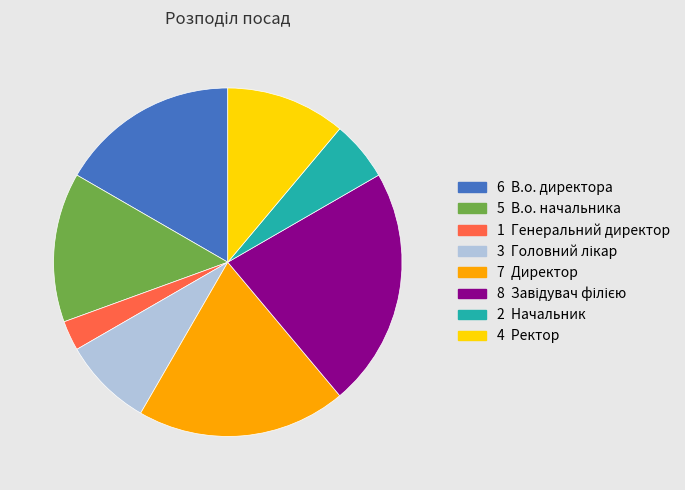

Is there a majority slice in this chart?

No